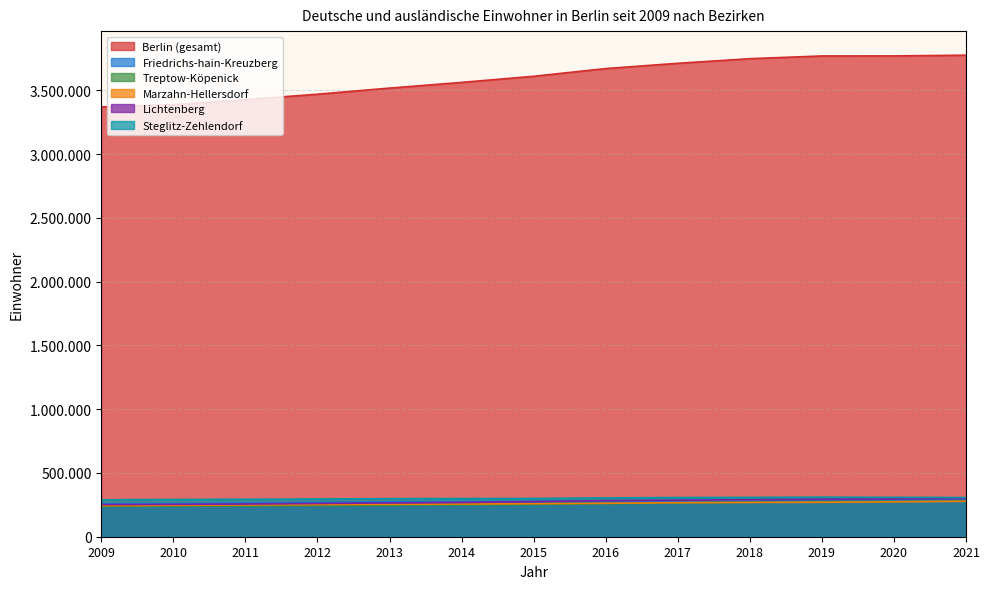

At which label does Friedrichs-hain-Kreuzberg reach its peak?

2019